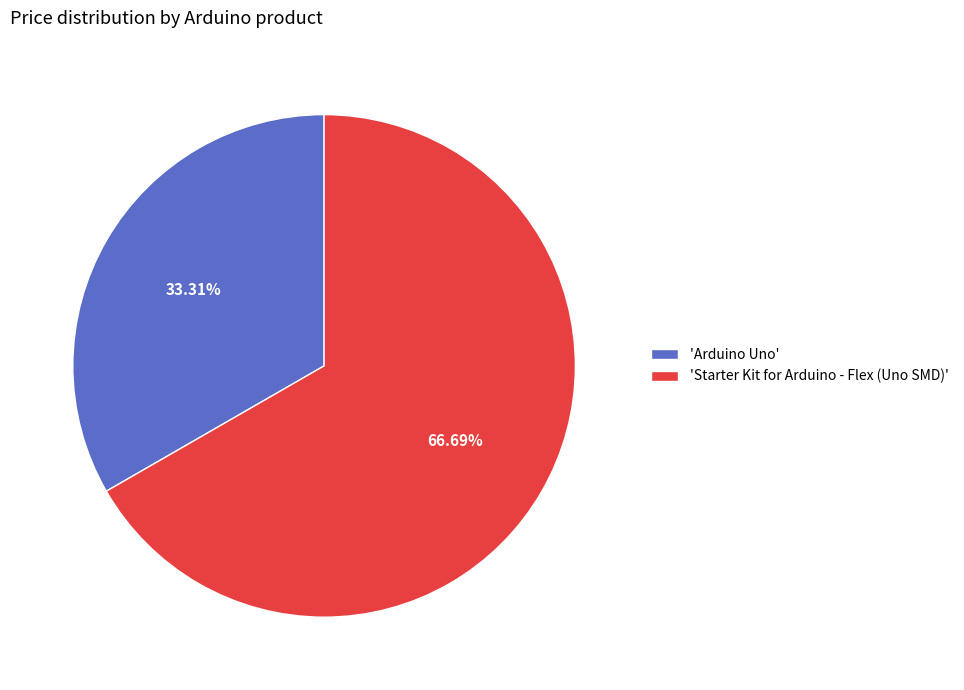

Which category accounts for the majority?

'Starter Kit for Arduino - Flex (Uno SMD)'